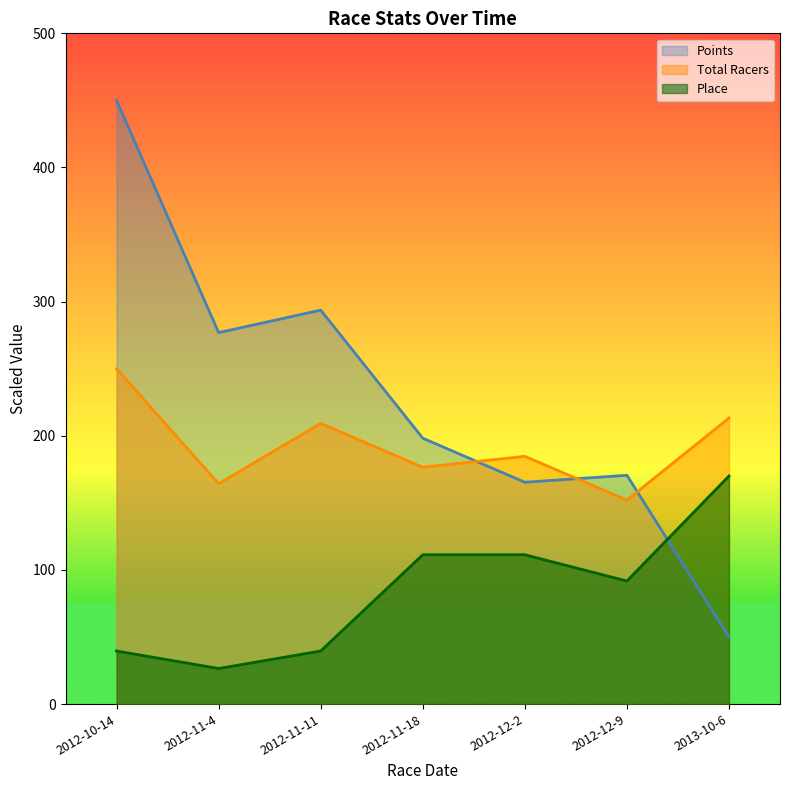

What is the label of the 7th point from the left?

2013-10-6